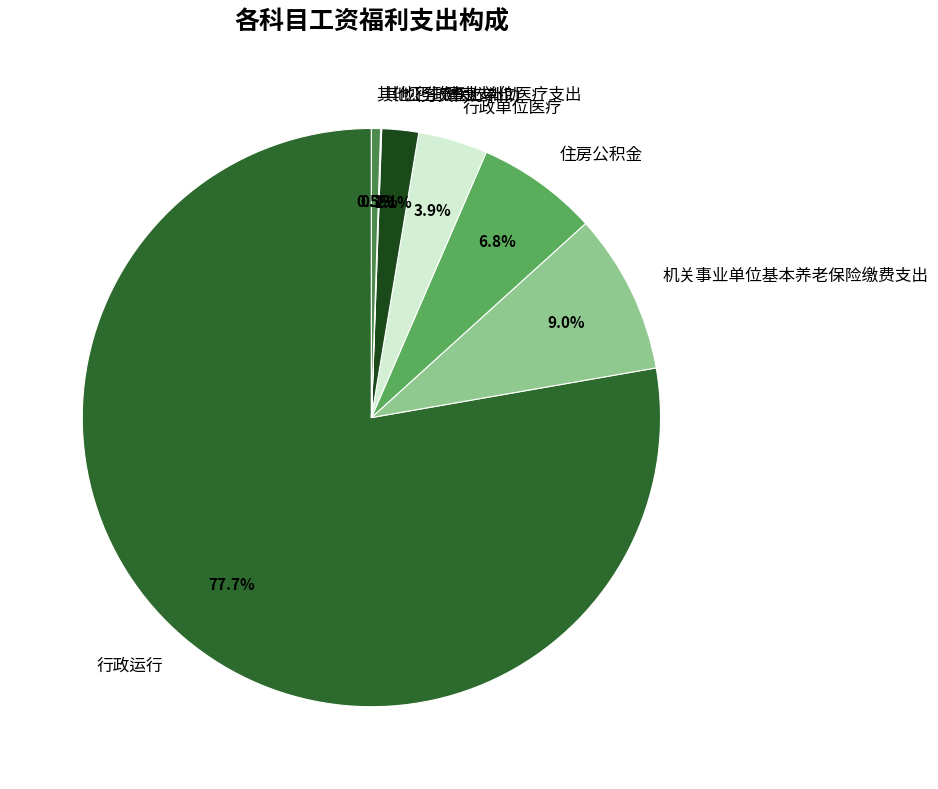

Which category has the biggest portion of the pie?

行政运行